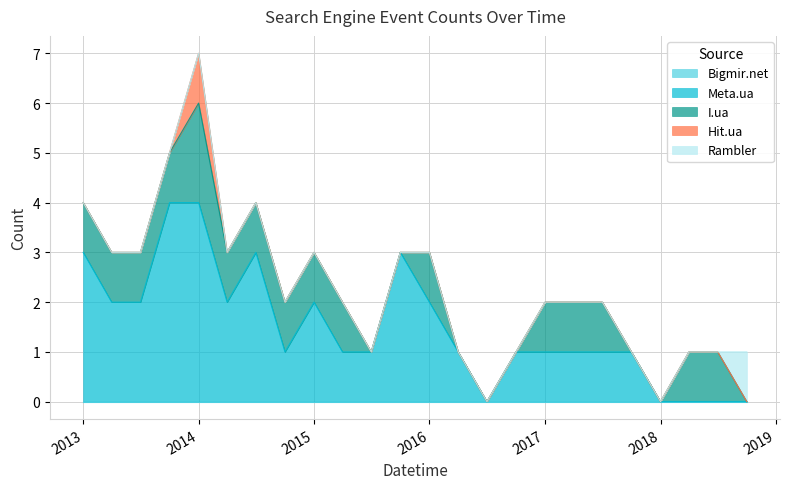

What is the difference between the maximum and minimum values in the Hit.ua series?

1